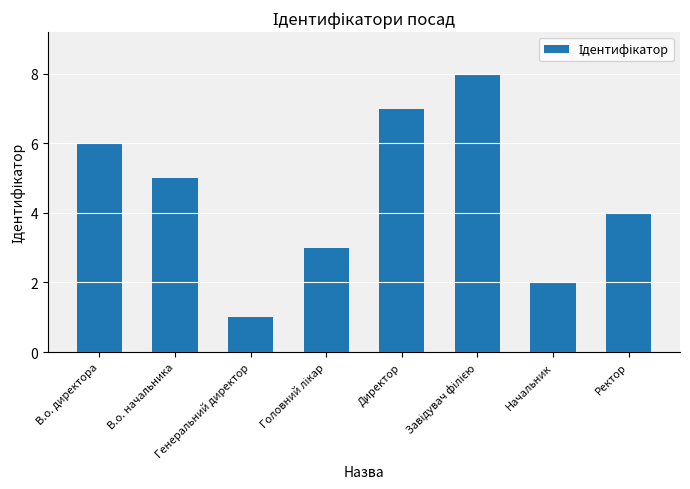

What is the sum of all values?

36